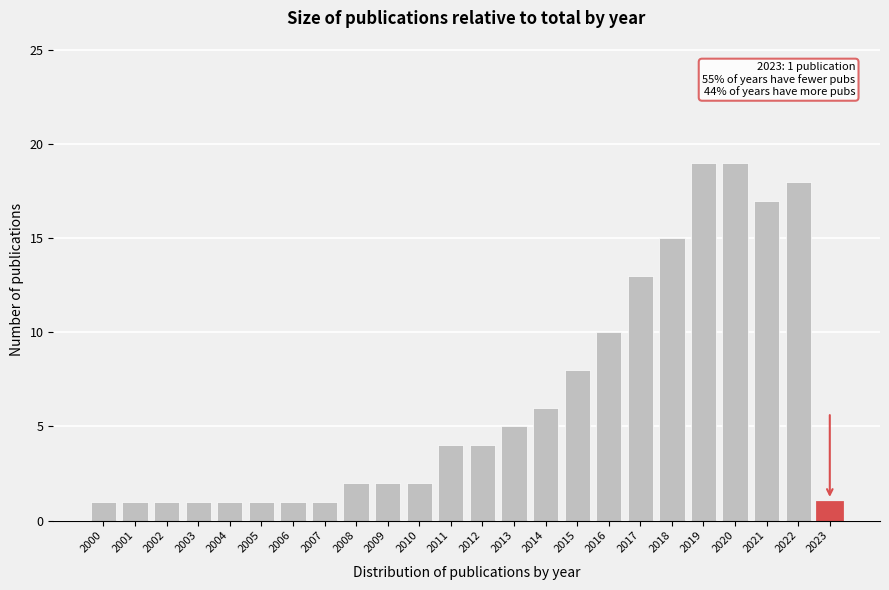

Reading left to right, transcribe all the data shown in this chart.

1	1	1	1	1	1	1	1	2	2	2	4	4	5	6	8	10	13	15	19	19	17	18	1